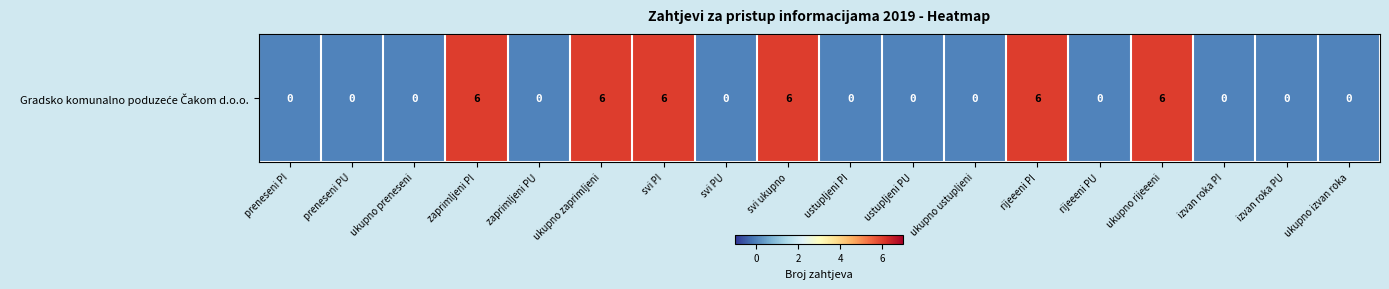

What is the average value?

2